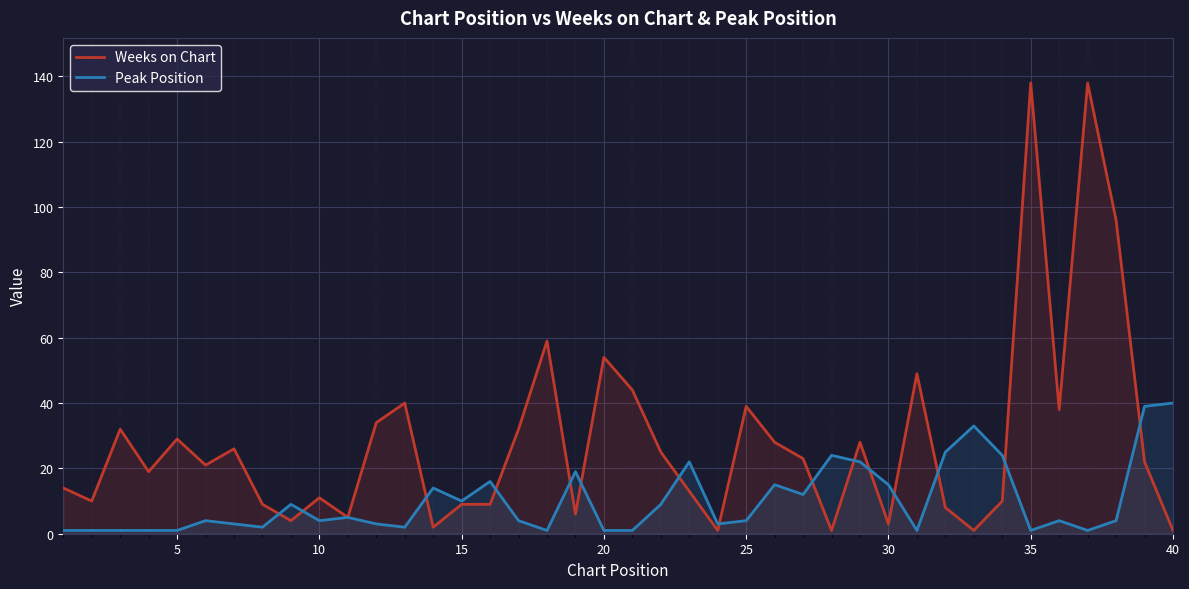

Which series has the largest total across all categories?

Weeks on Chart